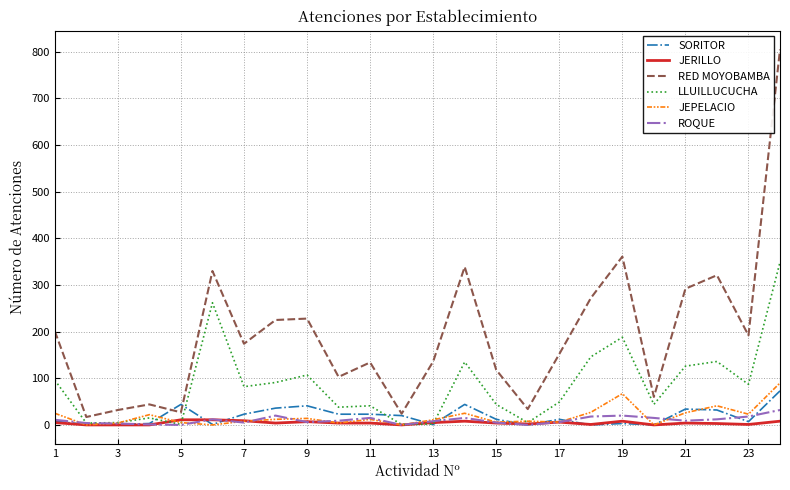

What is the lowest value of the RED MOYOBAMBA series?

17